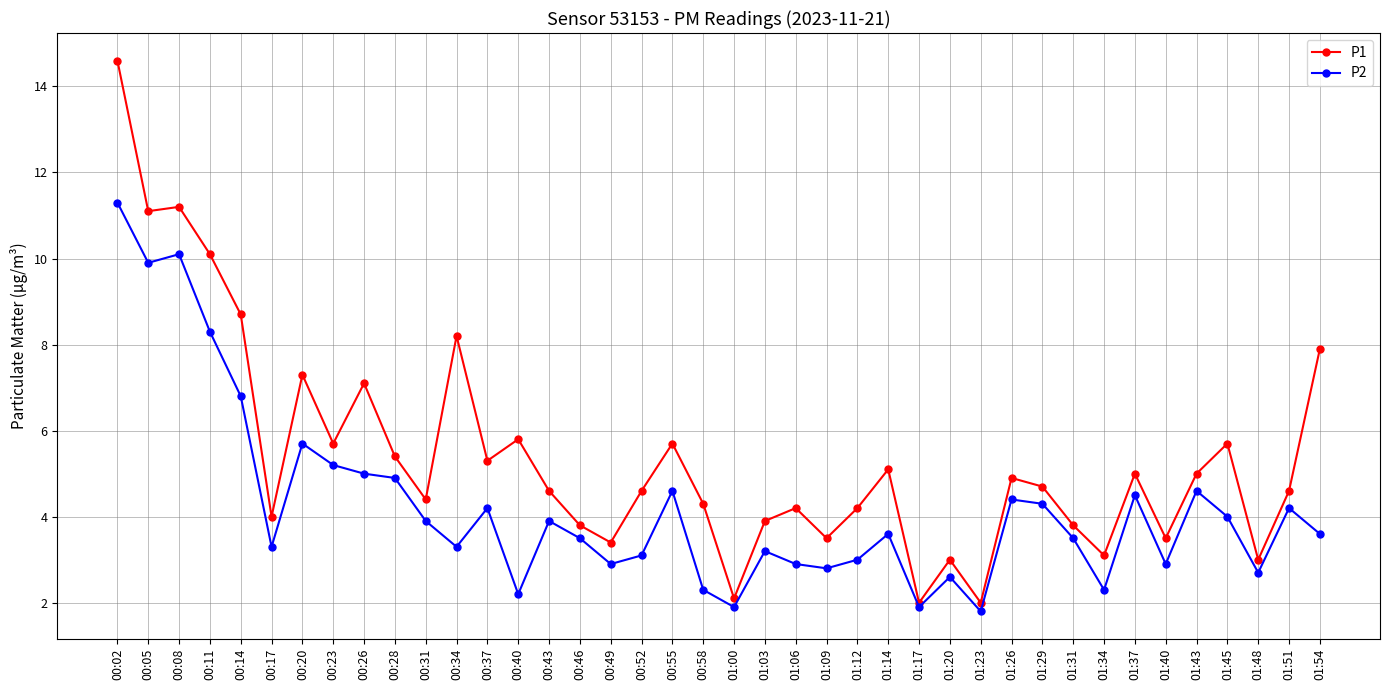

Which label corresponds to the largest value in the chart?

00:02